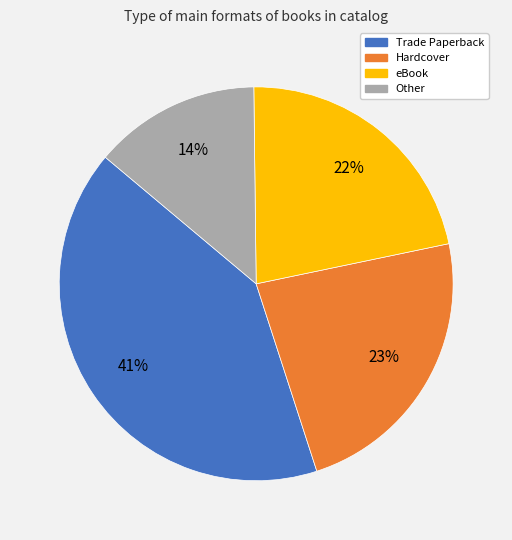

Does any single category account for the majority?

No